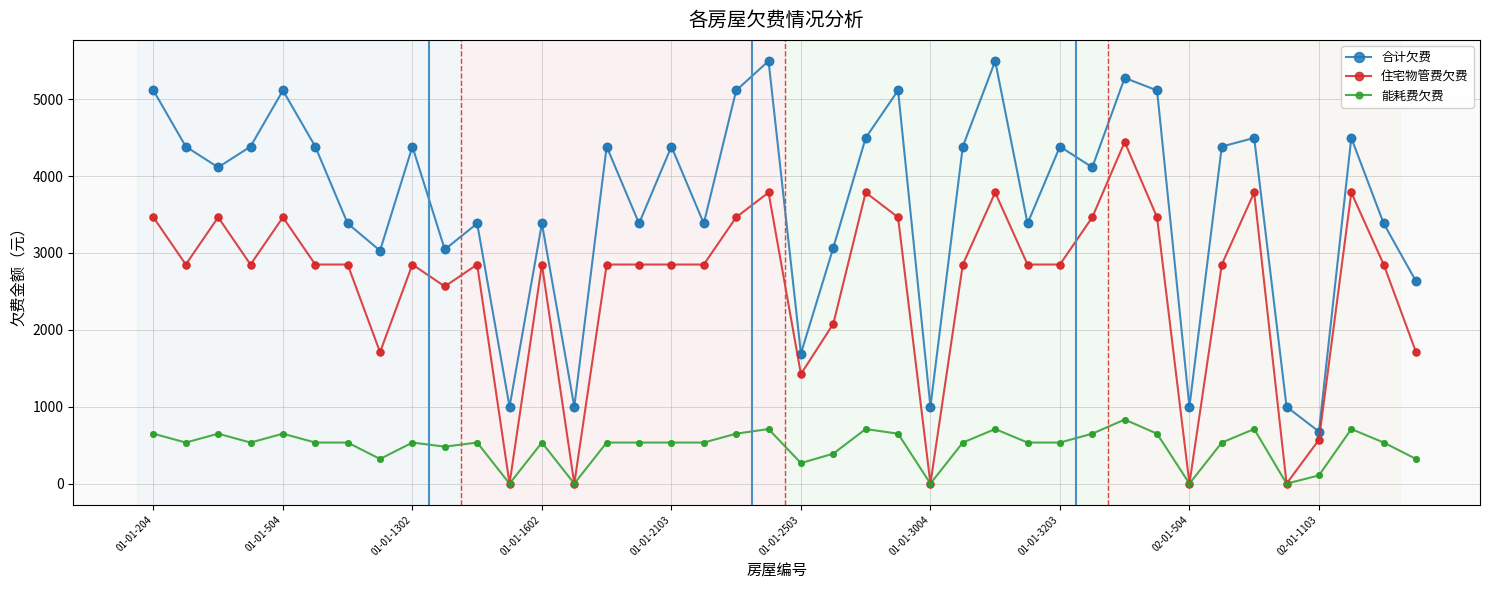

True or false: 能耗费欠费 has more than 0 points higher than both neighbors.

True